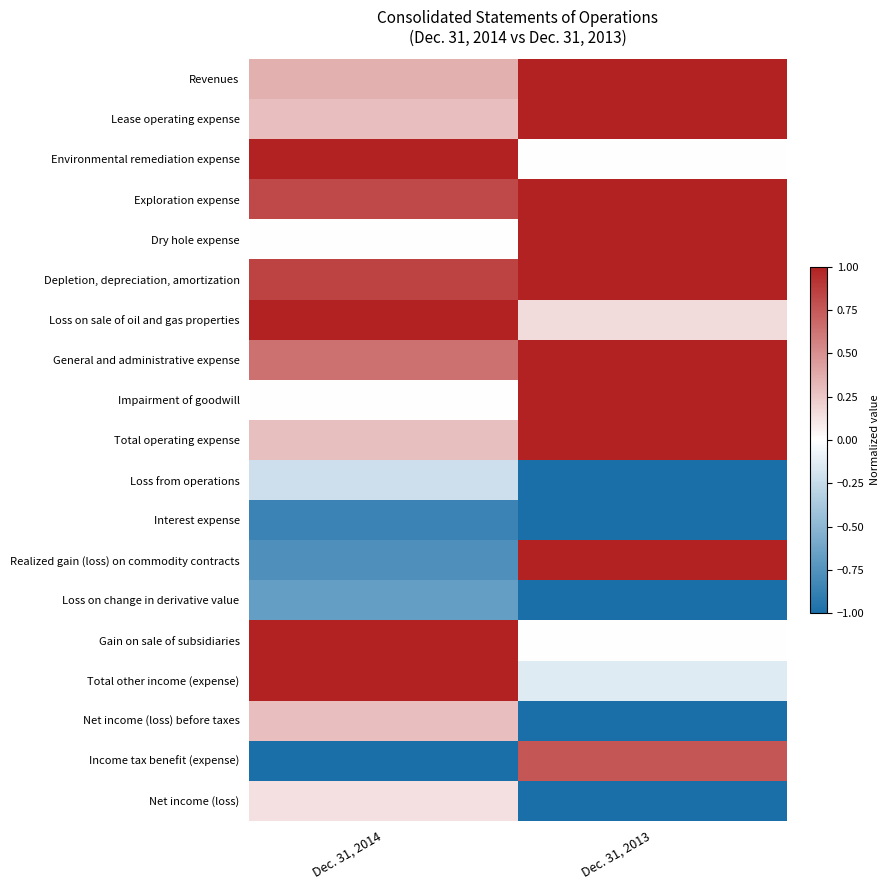

What is the spread (max minus min) of values at Dec. 31, 2013?

2.0